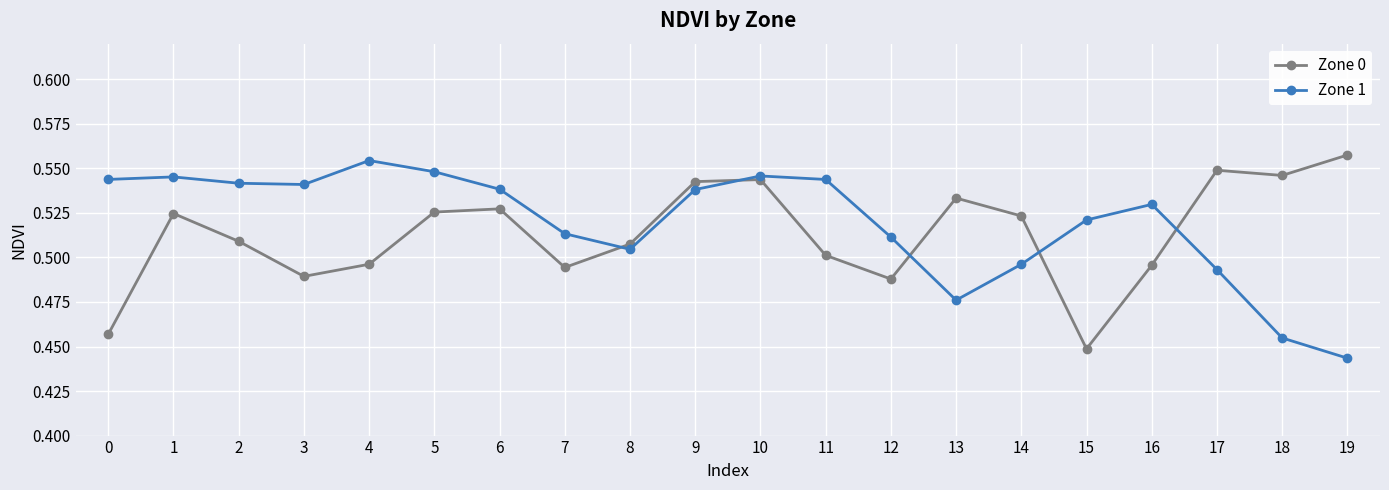

At how many categories does at least one series exceed 0?

20